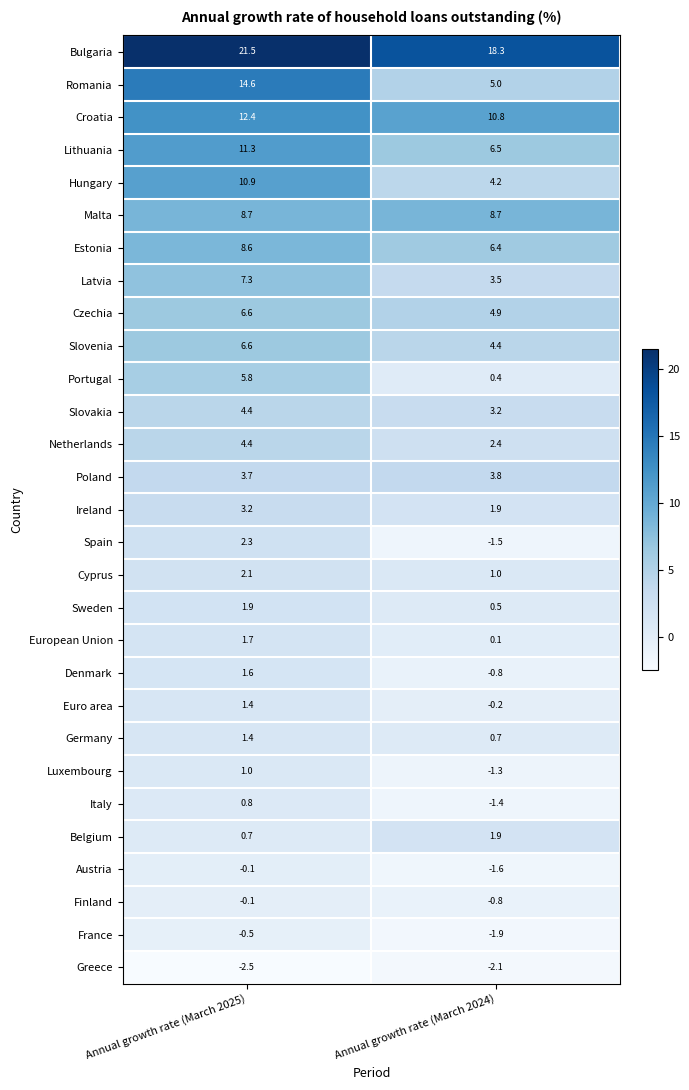

What is the average value of the Bulgaria series?

19.9